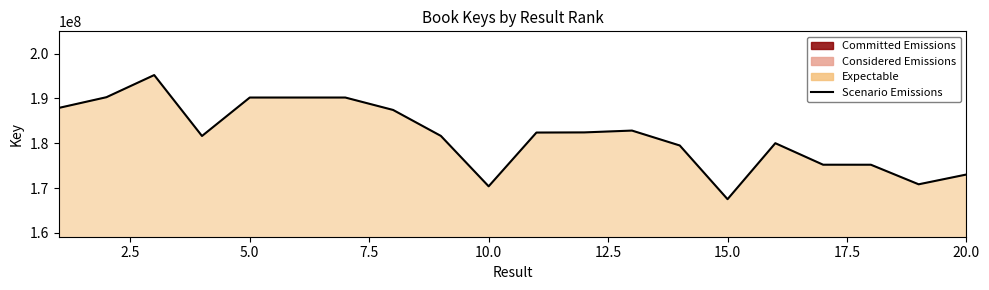

What value does the data have at 20.0, to the nearest 100?

173028300